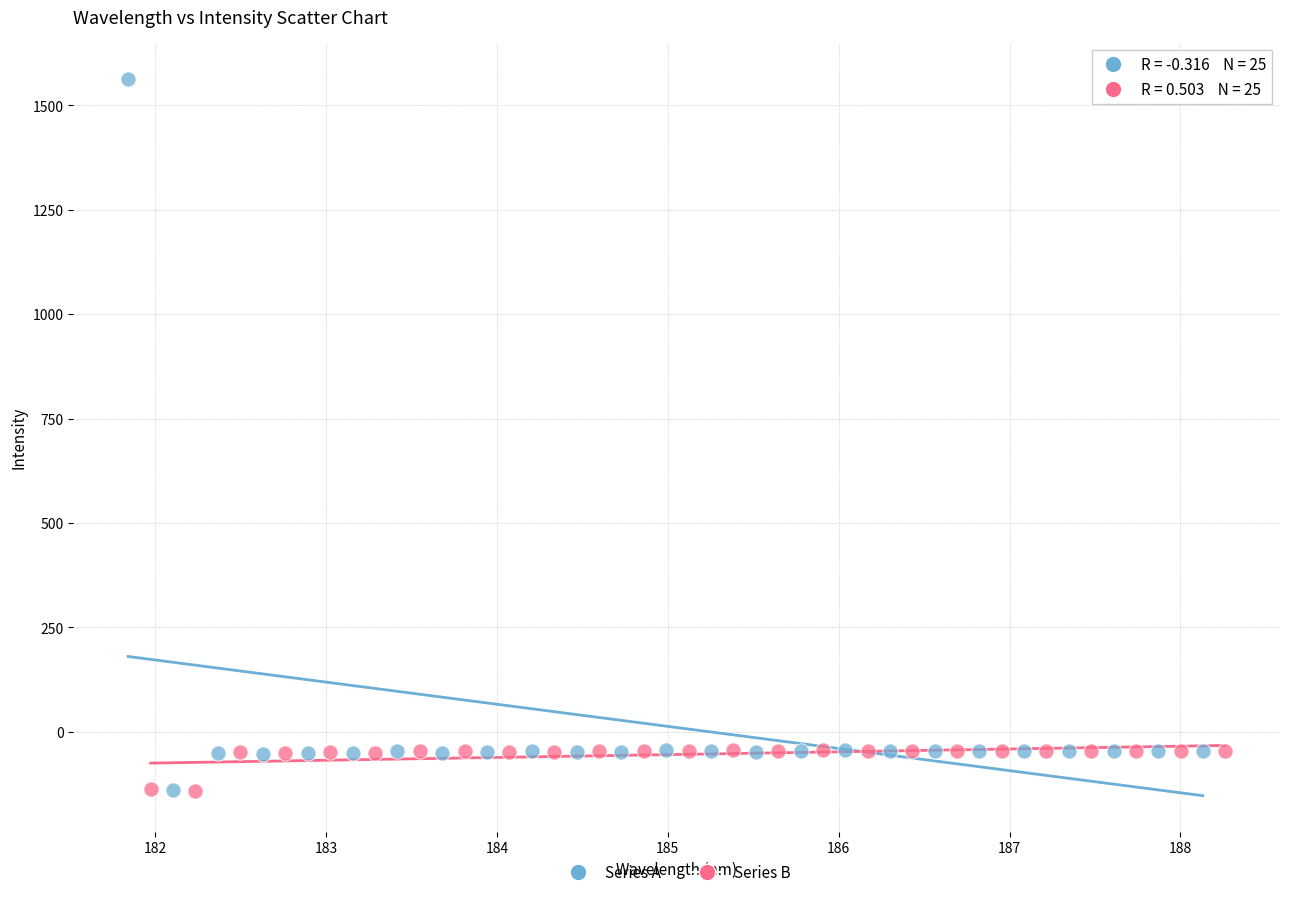

Which series has the largest Y range (max minus min)?

Series A